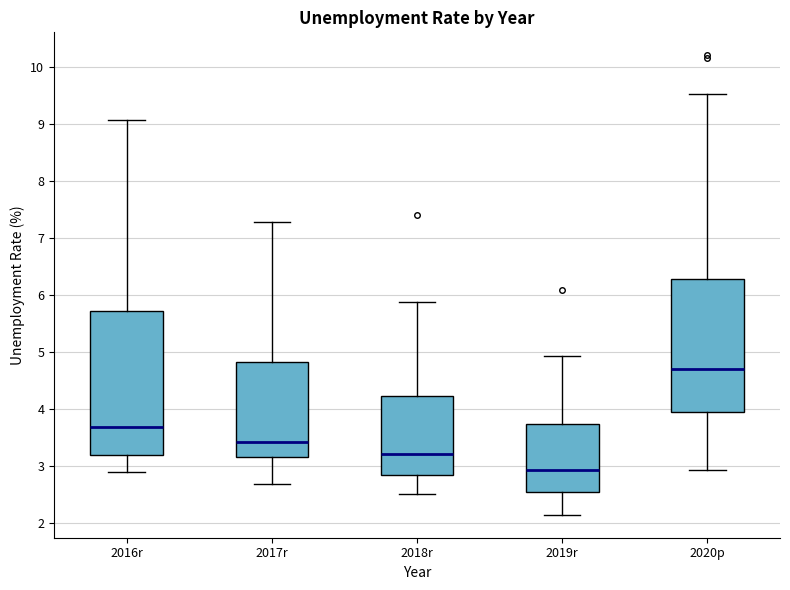

Where is the lower edge of the box for 2018r on the y-axis? The values are not printed on the chart, so give them approximately, as read against the axis.

2.8